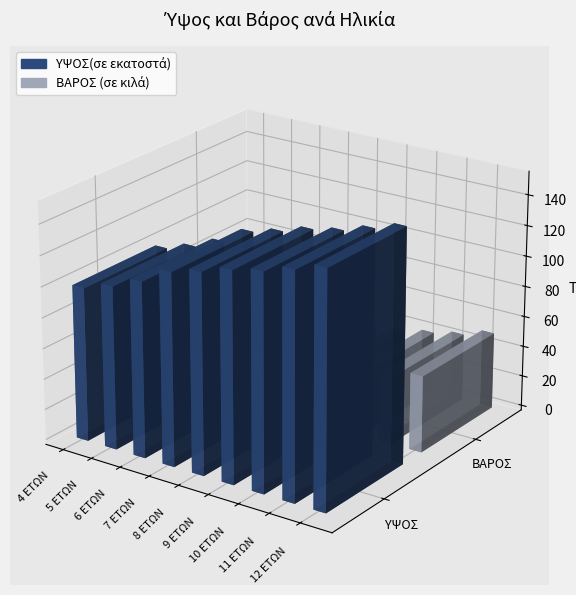

Rank the series at 10 ΕΤΩΝ from highest to lowest value.

ΥΨΟΣ(σε εκατοστά), ΒΑΡΟΣ (σε κιλά)